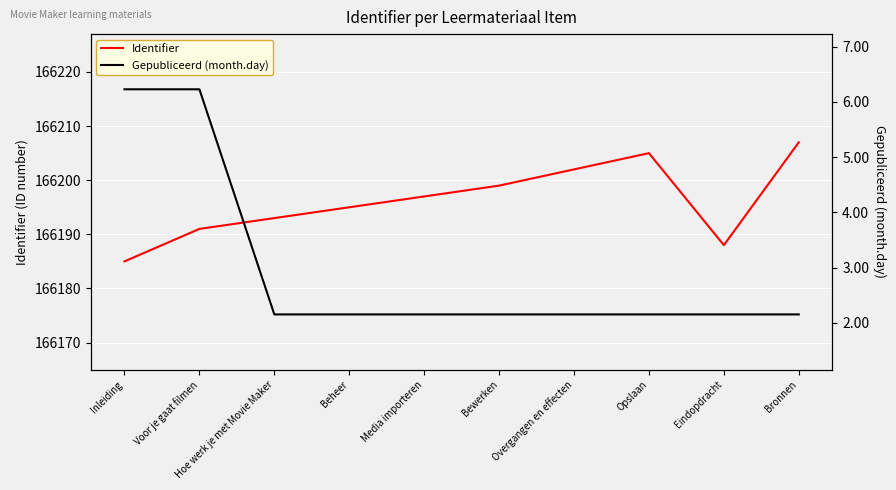

What is the label of the 5th point from the left?

Media importeren